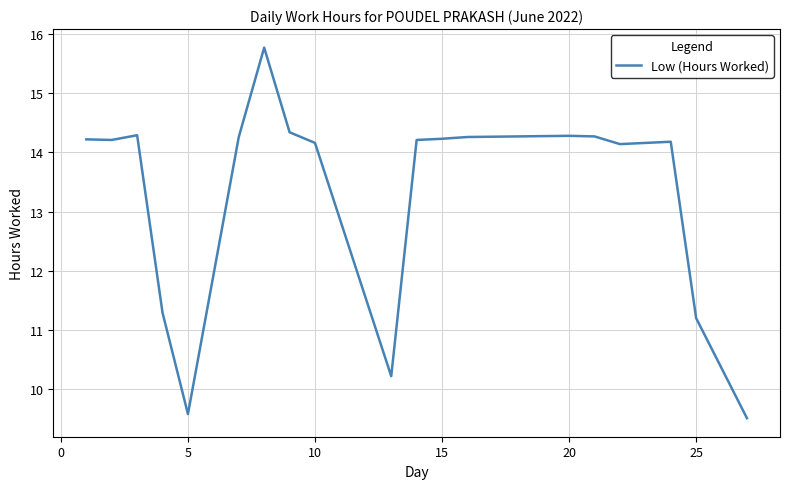

How many series are shown in this chart?

1